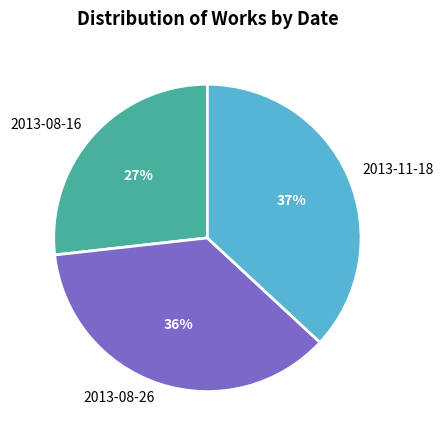

Is there any slice that represents more than half of the pie?

No